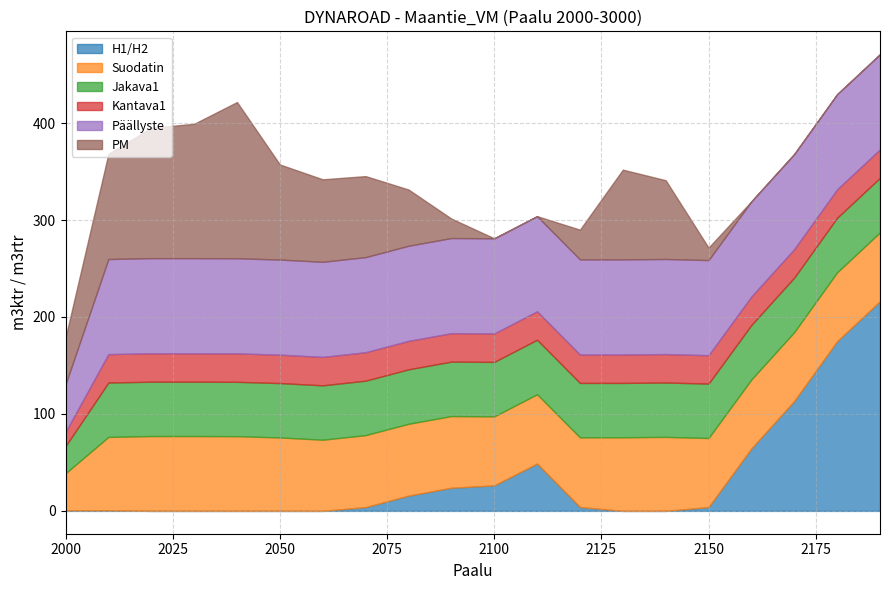

The value of Päällyste at 2180 is 98.1. True or false?

True